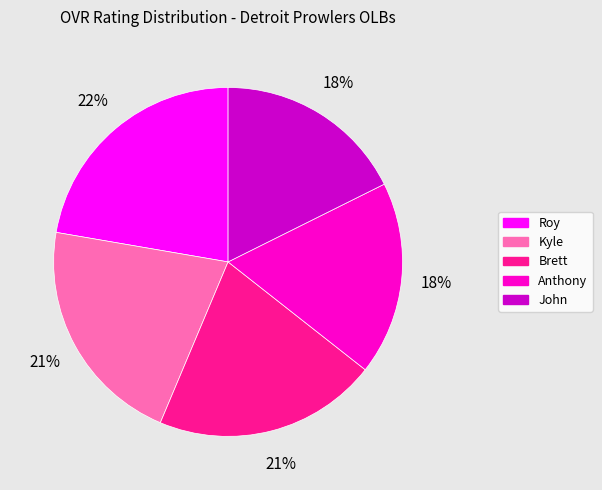

To the nearest percent, what is the difference between the Brett and John slice percentages?

3%